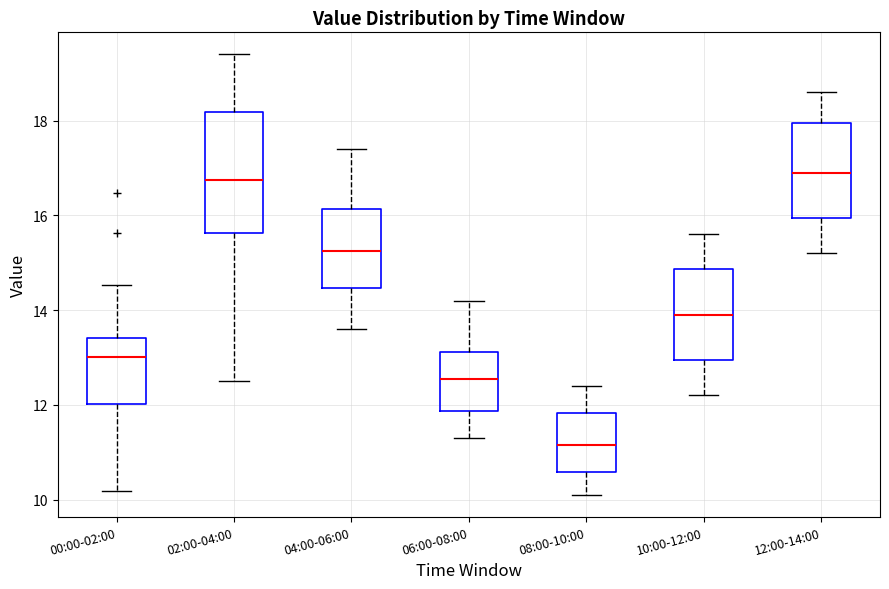

Reading left to right, read every box against the y-axis: the position of its median line, the range the box covers, and the ends of its whiskers. The values are not printed on the chart, so give them approximately, as read against the axis.

00:00-02:00: median 13.0, box 12.0 to 13.4, whiskers 10.2 to 14.6
02:00-04:00: median 16.8, box 15.6 to 18.2, whiskers 12.6 to 19.4
04:00-06:00: median 15.2, box 14.4 to 16.2, whiskers 13.6 to 17.4
06:00-08:00: median 12.6, box 11.8 to 13.2, whiskers 11.4 to 14.2
08:00-10:00: median 11.2, box 10.6 to 11.8, whiskers 10.2 to 12.4
10:00-12:00: median 14.0, box 13.0 to 14.8, whiskers 12.2 to 15.6
12:00-14:00: median 17.0, box 16.0 to 18.0, whiskers 15.2 to 18.6